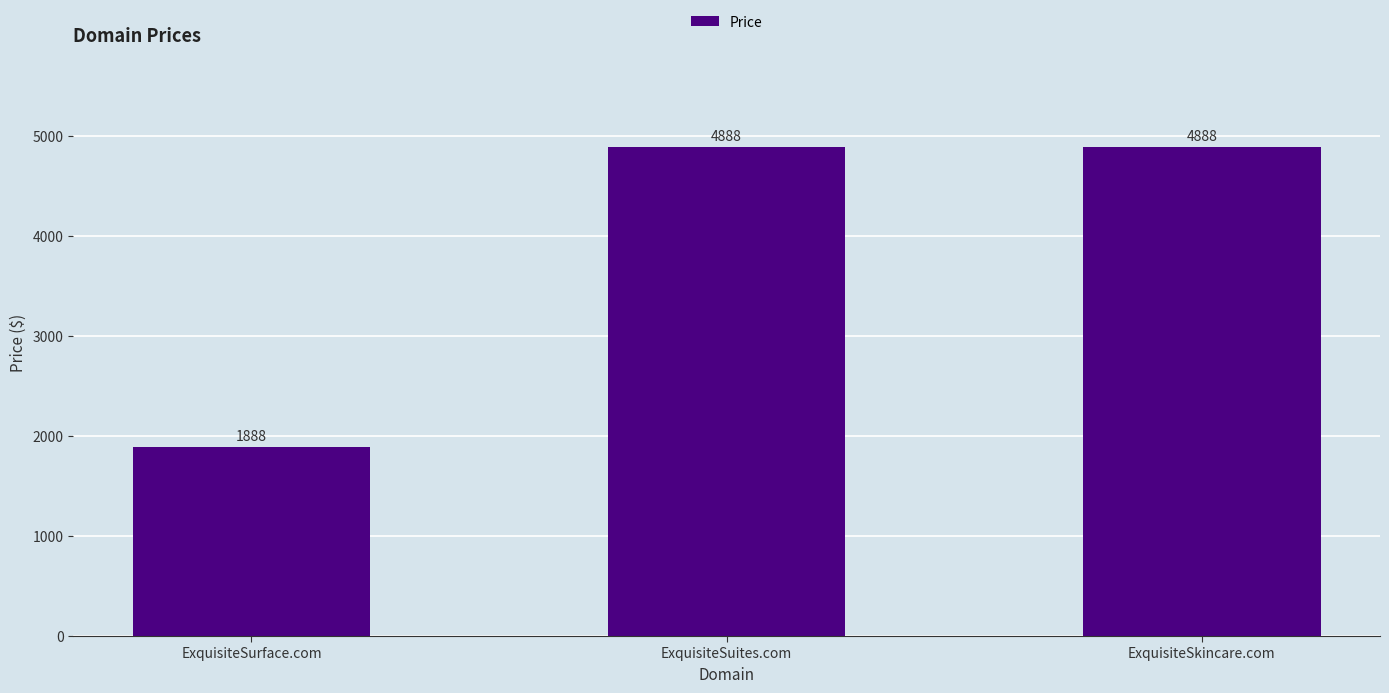

What is the label of the 1st bar from the left?

ExquisiteSurface.com